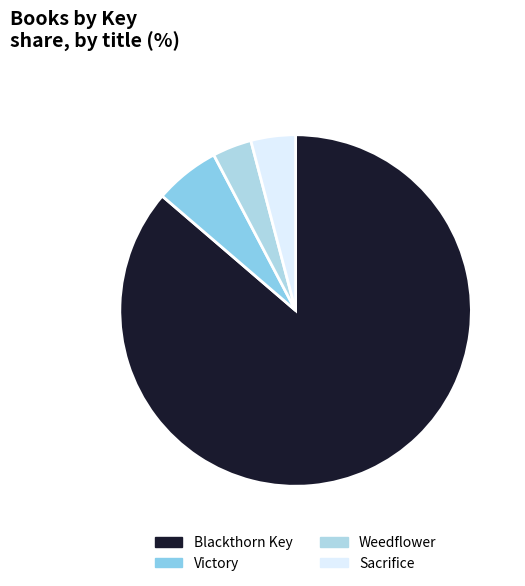

Is the sum of Sacrifice and Weedflower greater than half?

No